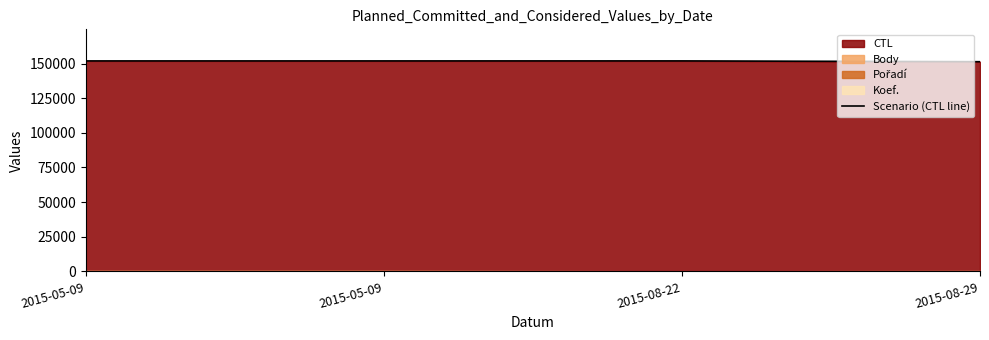

True or false: the data shows 151335 at 2015-08-29.

True